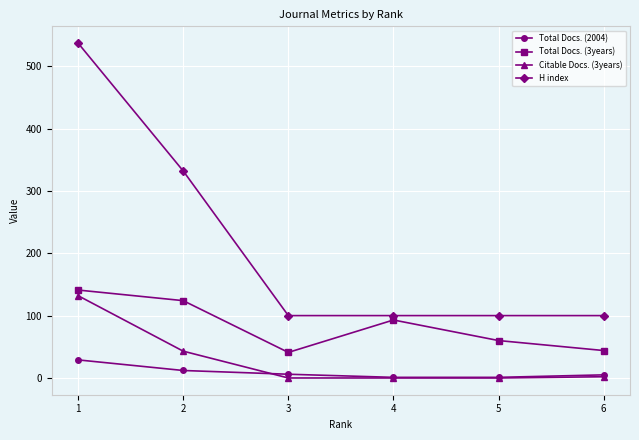

Which series has the largest total across all categories?

H index